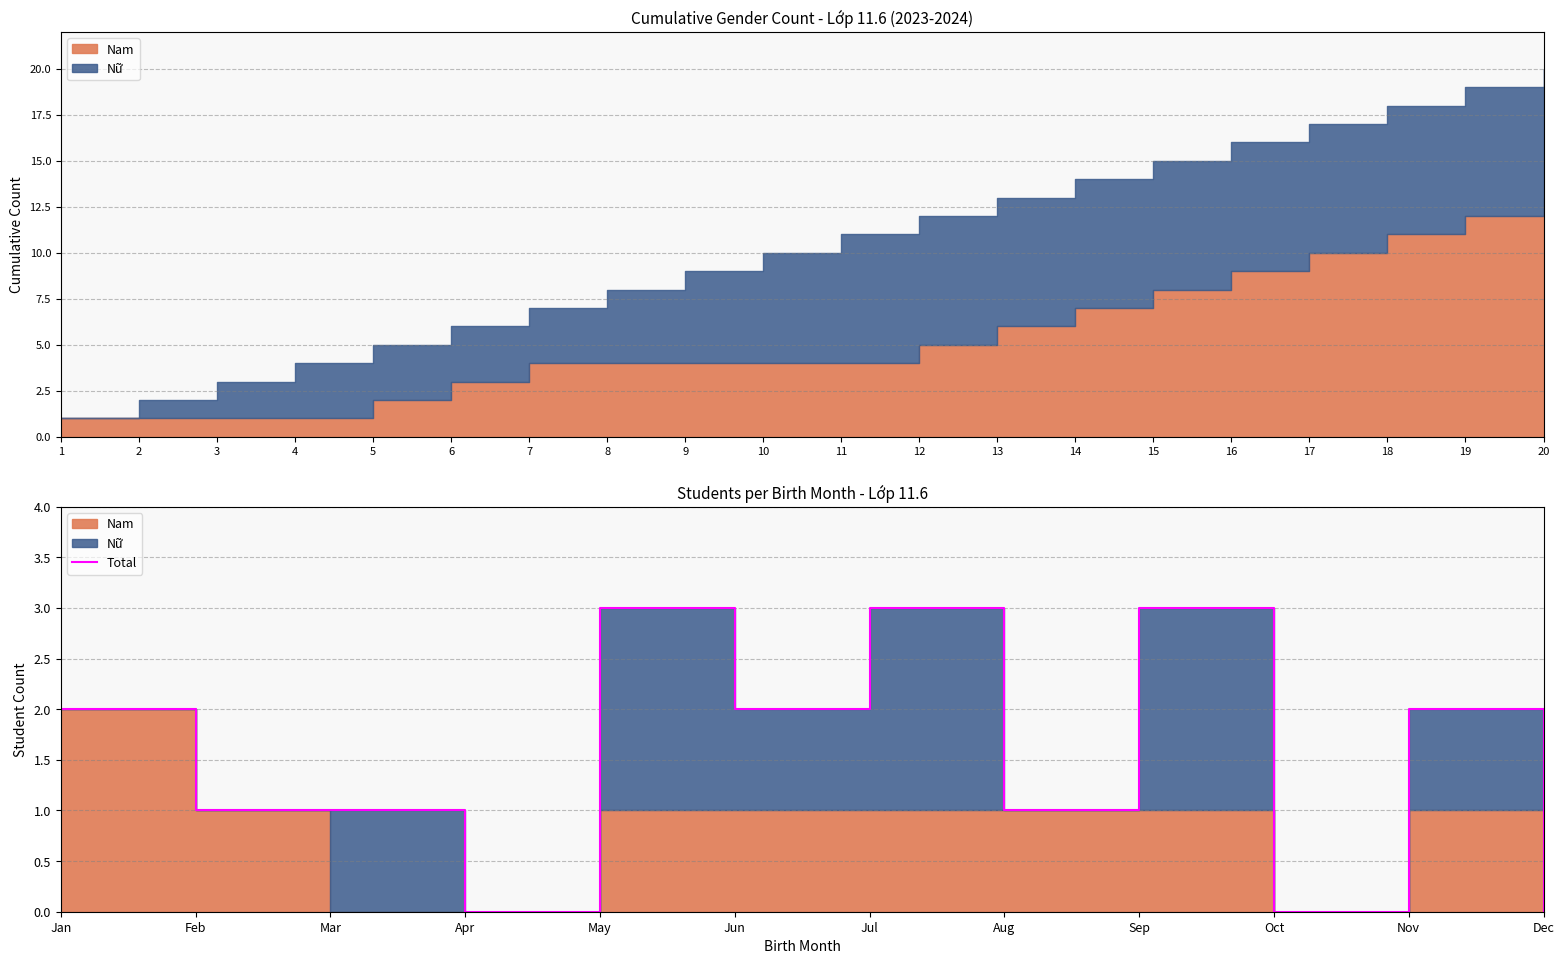

At which category does the chart reach its minimum across all series?

Apr